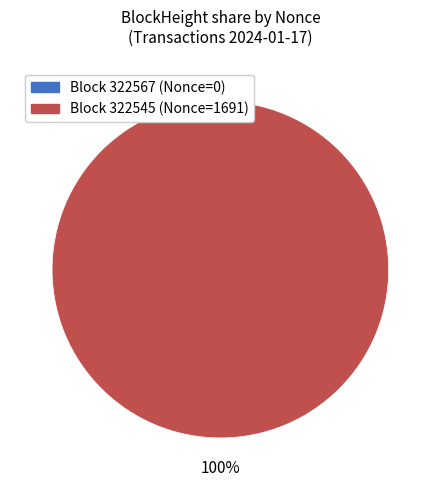

The 322545 slice represents 99% of the pie. True or false?

False